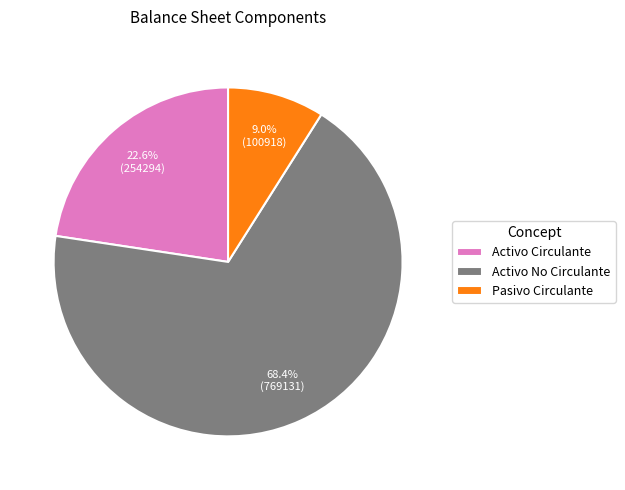

Count the number of slices in the pie.

3